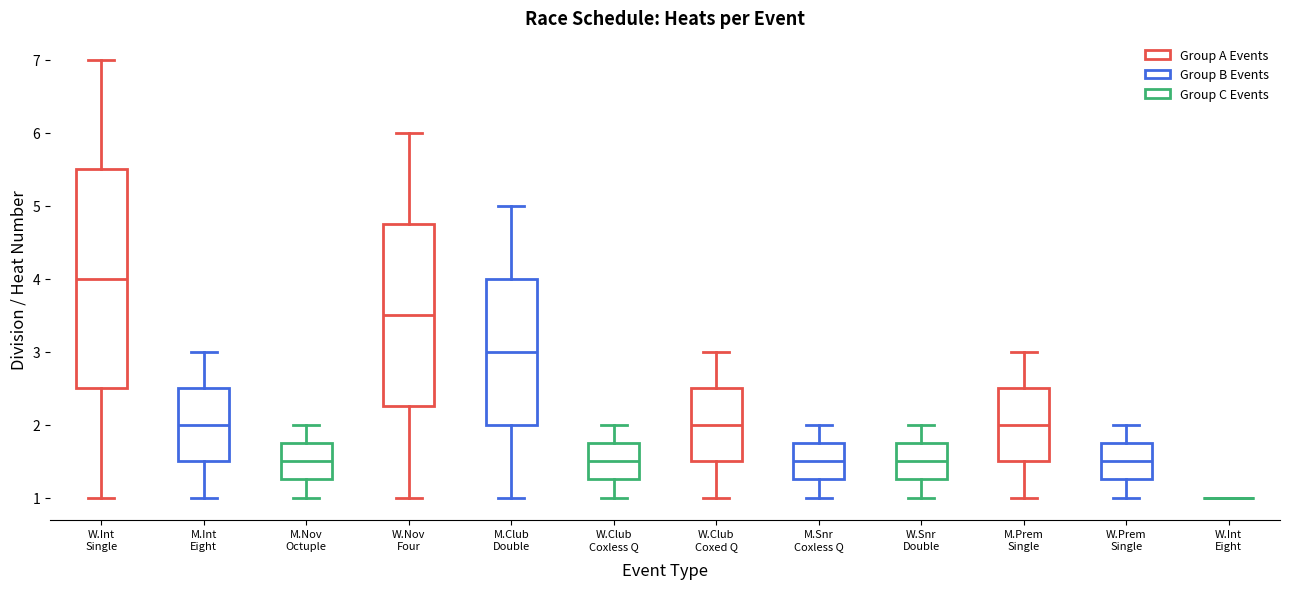

Reading left to right, read every box against the y-axis: the position of its median line, the range the box covers, and the ends of its whiskers. The values are not printed on the chart, so give them approximately, as read against the axis.

W.Int Single: median 4.0, box 2.5 to 5.5, whiskers 1.0 to 7.0
M.Int Eight: median 2.0, box 1.5 to 2.5, whiskers 1.0 to 3.0
M.Nov Octuple: median 1.5, box 1.3 to 1.8, whiskers 1.0 to 2.0
W.Nov Four: median 3.5, box 2.3 to 4.8, whiskers 1.0 to 6.0
M.Club Double: median 3.0, box 2.0 to 4.0, whiskers 1.0 to 5.0
W.Club Coxless Q: median 1.5, box 1.3 to 1.8, whiskers 1.0 to 2.0
W.Club Coxed Q: median 2.0, box 1.5 to 2.5, whiskers 1.0 to 3.0
M.Snr Coxless Q: median 1.5, box 1.3 to 1.8, whiskers 1.0 to 2.0
W.Snr Double: median 1.5, box 1.3 to 1.8, whiskers 1.0 to 2.0
M.Prem Single: median 2.0, box 1.5 to 2.5, whiskers 1.0 to 3.0
W.Prem Single: median 1.5, box 1.3 to 1.8, whiskers 1.0 to 2.0
W.Int Eight: box collapsed to a line at 1.0, whiskers 1.0 to 1.0